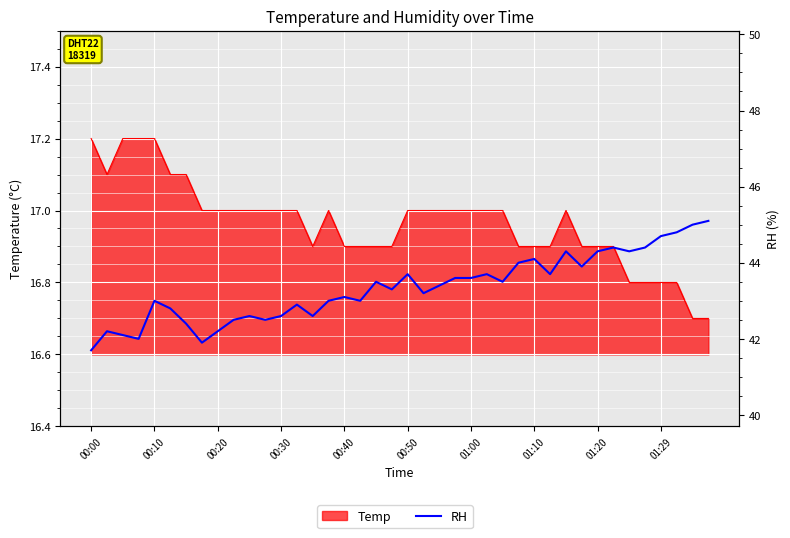

True or false: the data shows 42.1 at 00:20.

True